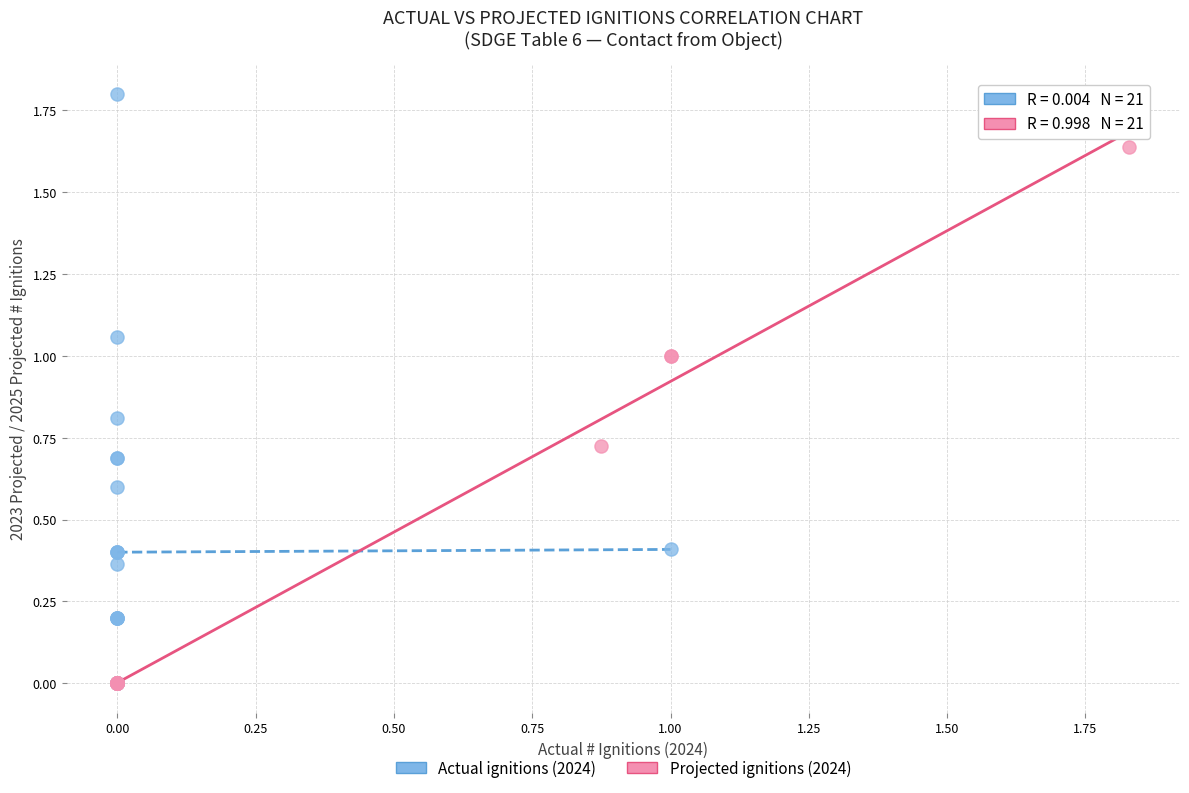

Which series has the largest Y range (max minus min)?

Actual ignitions (2024)